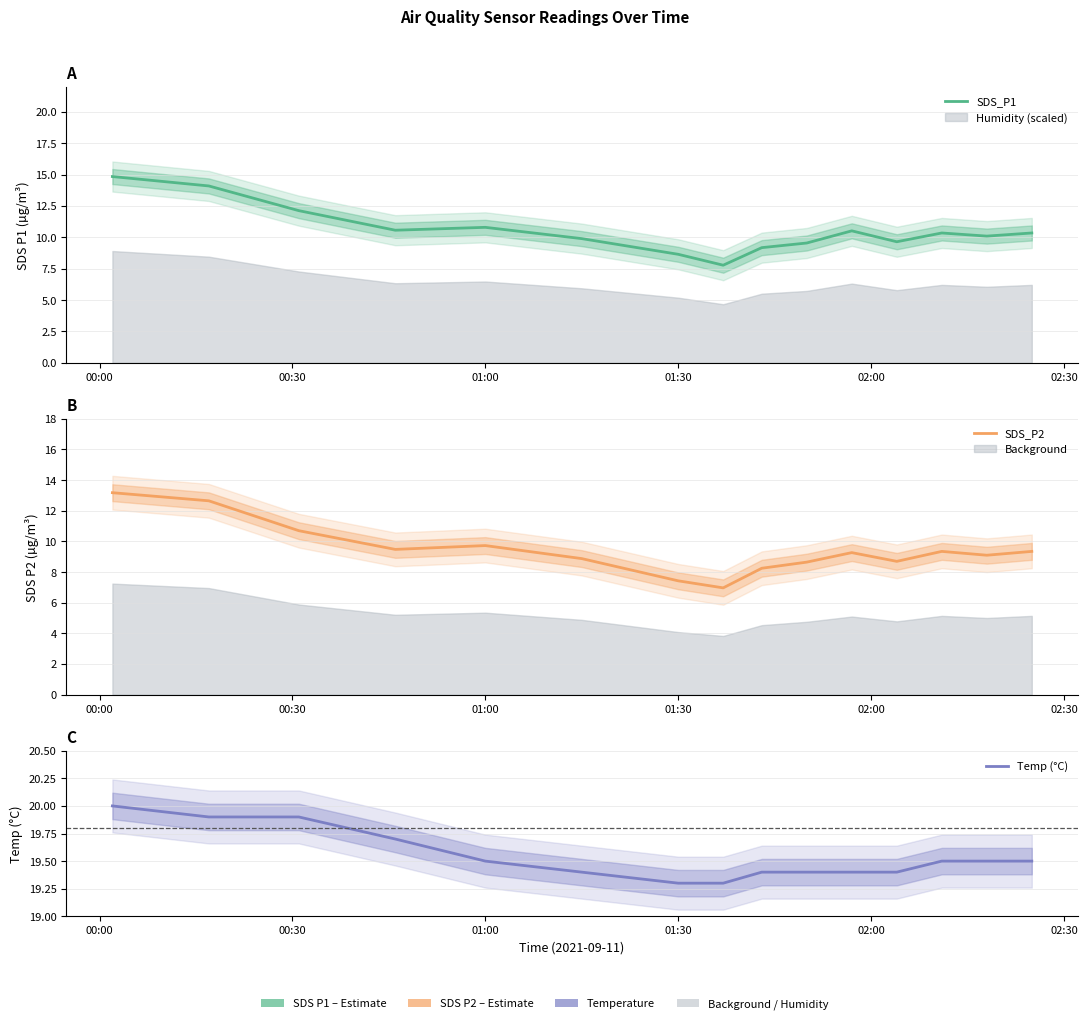

True or false: SDS_P2 and SDS_P1 cross at least once.

False